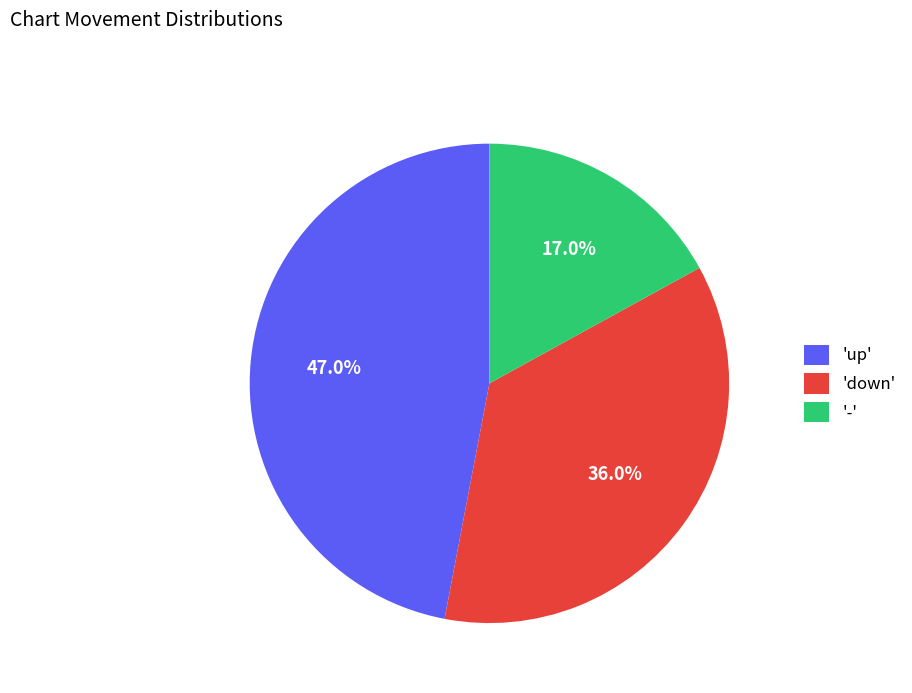

What is the largest slice in the pie chart?

'up'